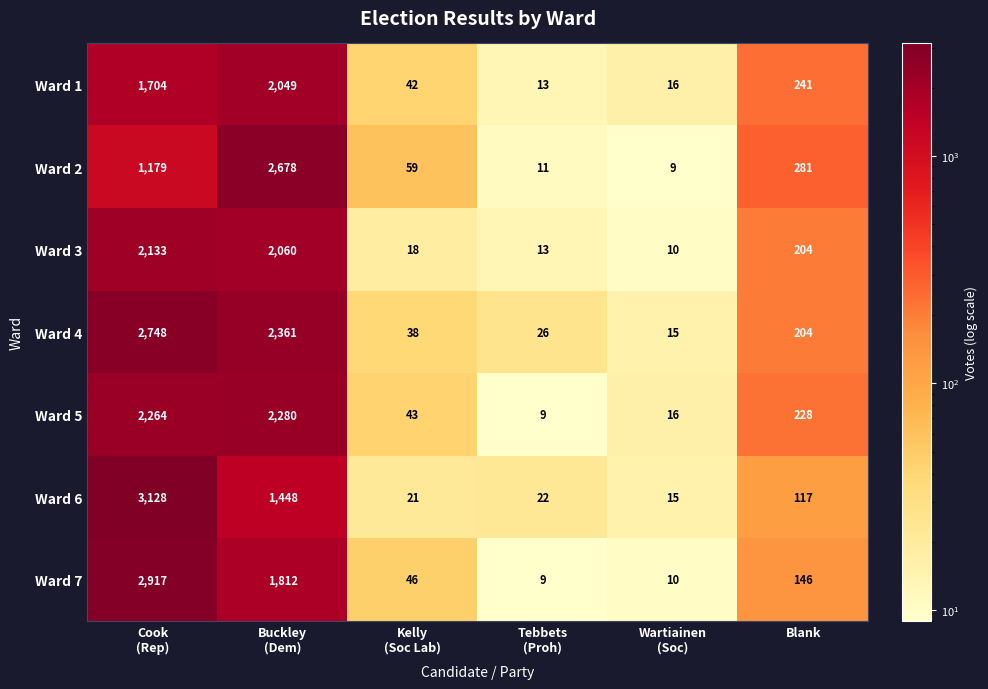

Which series has the largest range (max minus min)?

Ward 6